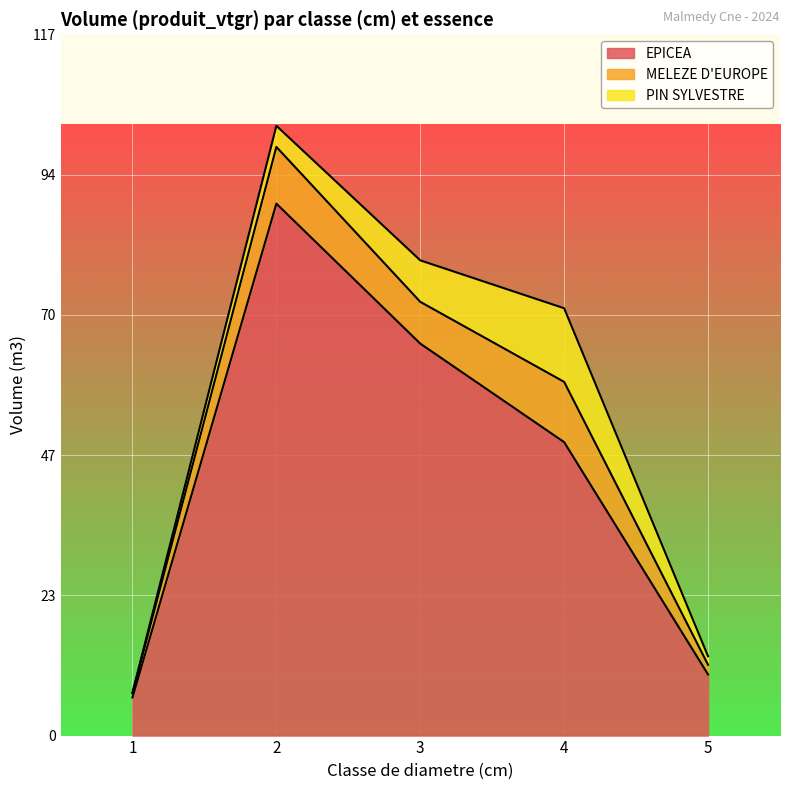

Rank the series by their maximum value, from lowest to highest.

MELEZE D'EUROPE, PIN SYLVESTRE, EPICEA